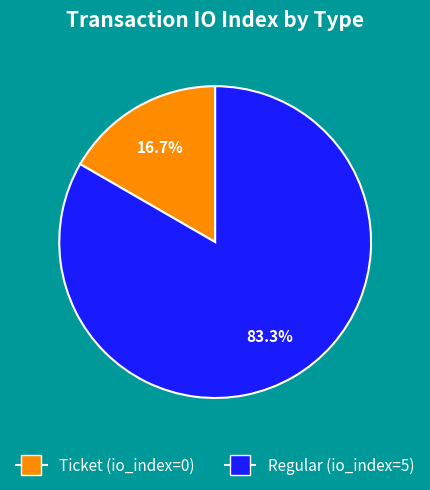

How many segments does this pie chart have?

2